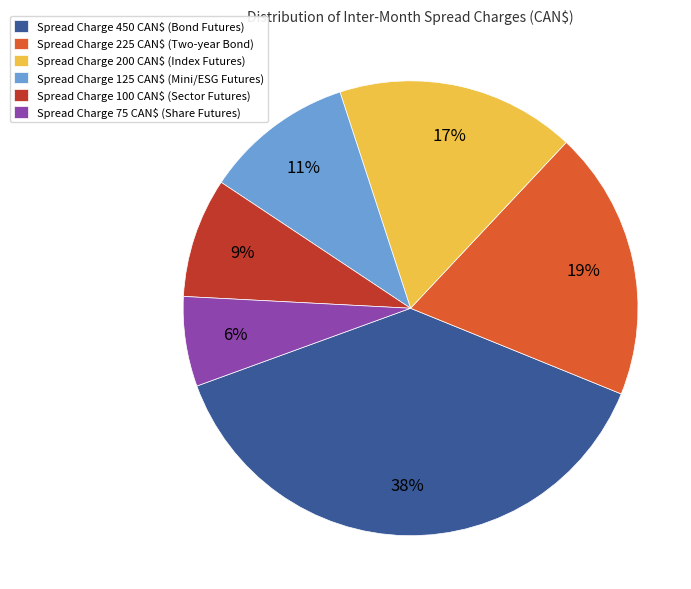

Is it true that Spread Charge 125 CAN$ (Mini/ESG Futures) is 11% of the pie?

True